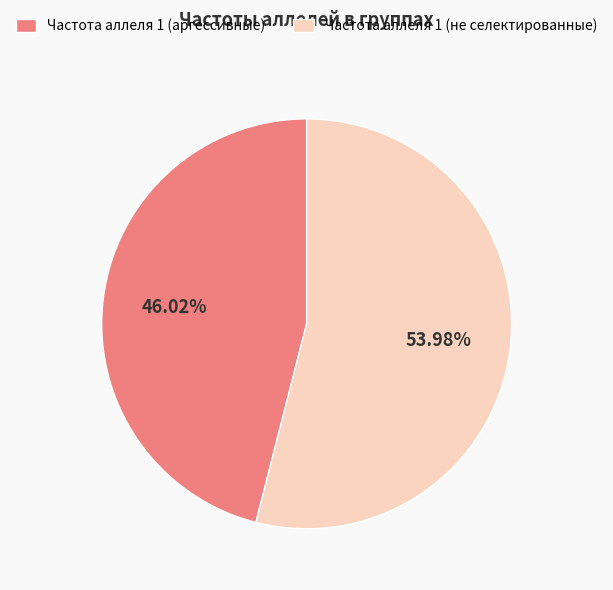

What is the ratio of the value at Частота аллеля 1 (не селектированные) to the value at Частота аллеля 1 (аргессивные)?

1.2